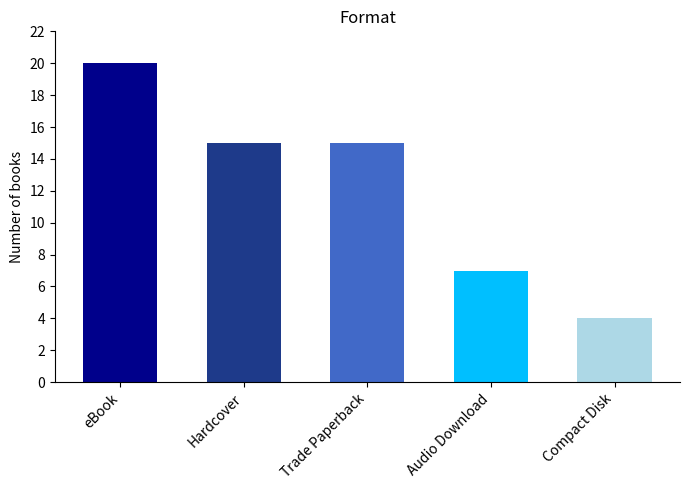

At which label does the data first exceed 14?

eBook